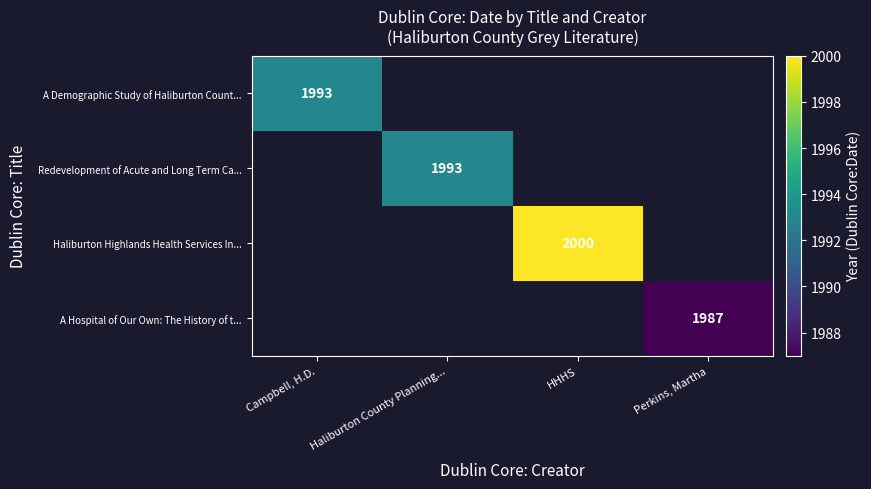

At which category does the chart reach its minimum across all series?

Perkins, Martha